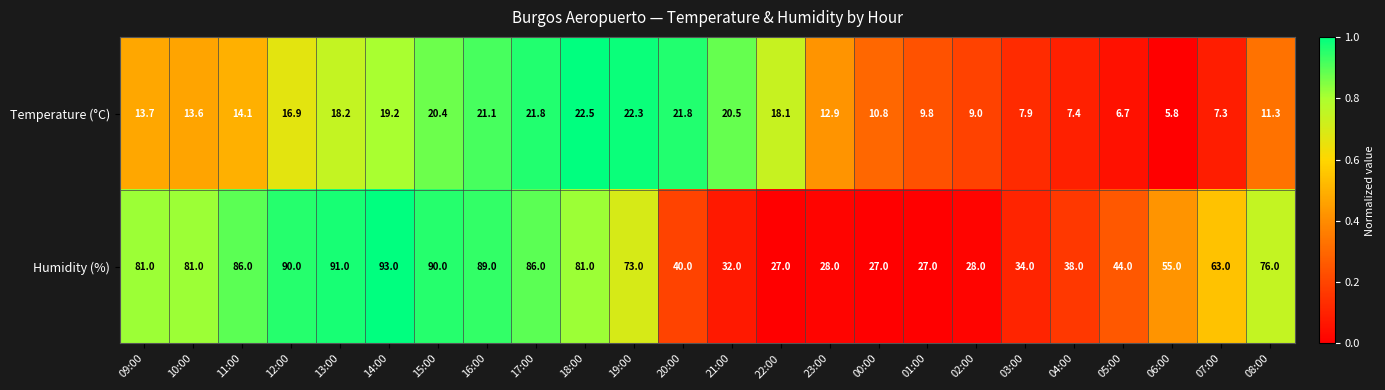

Between 14:00 and 22:00, which series saw the biggest shift?

Humidity (%)